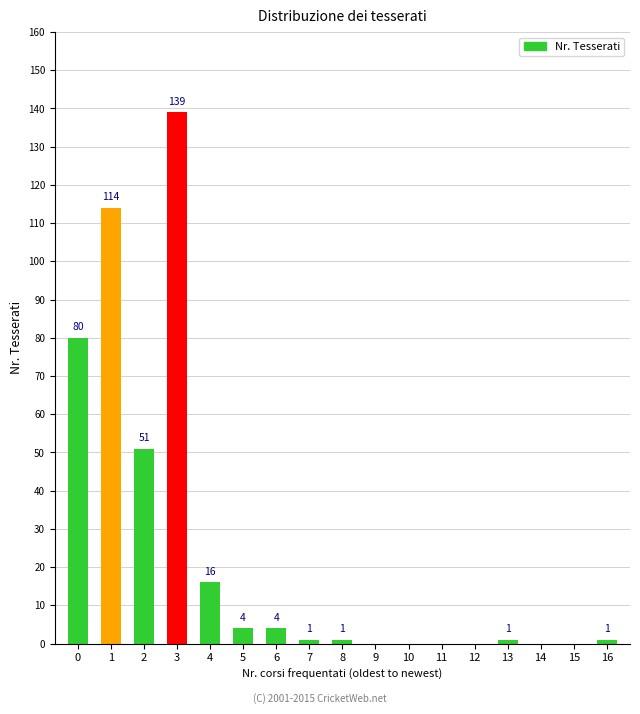

How many values are above zero?

11